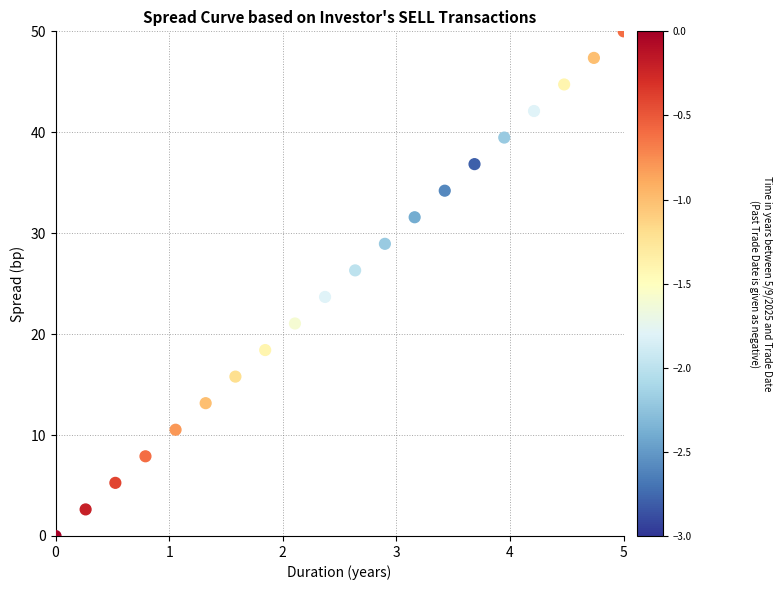

What is the range of X values (max minus min)?

5.0